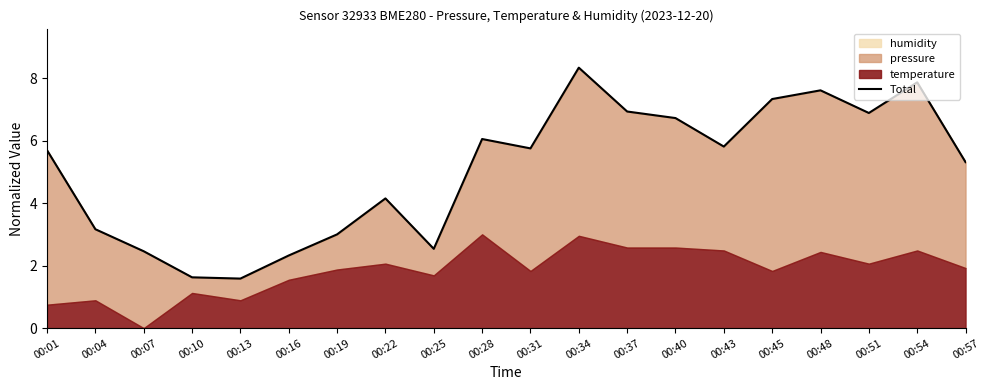

What is the value of the 16th point from the left?

7.3